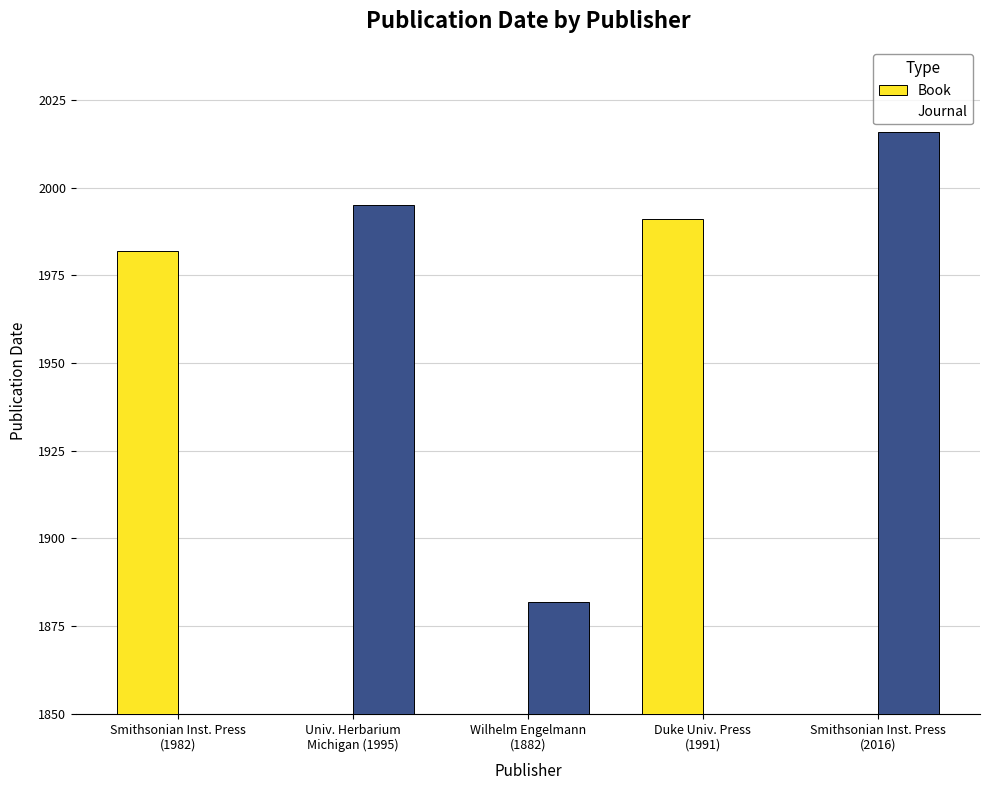

What is the label of the 3rd bar from the right?

Wilhelm Engelmann
(1882)